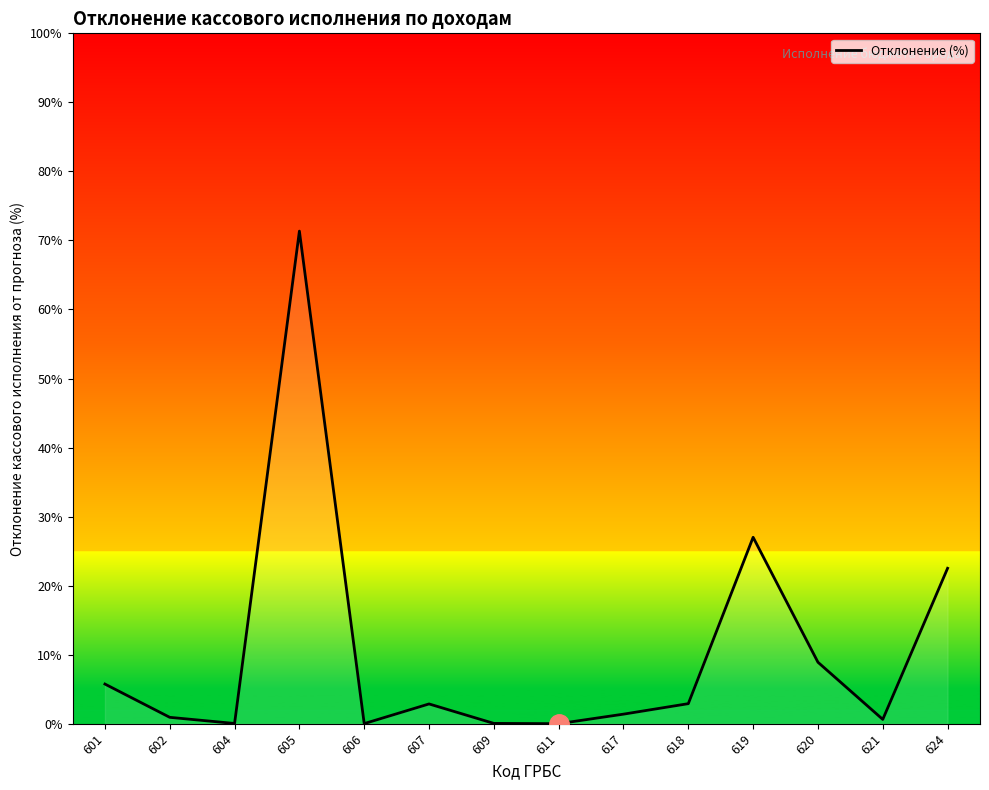

What is the difference between the second highest and second lowest values?

27.0